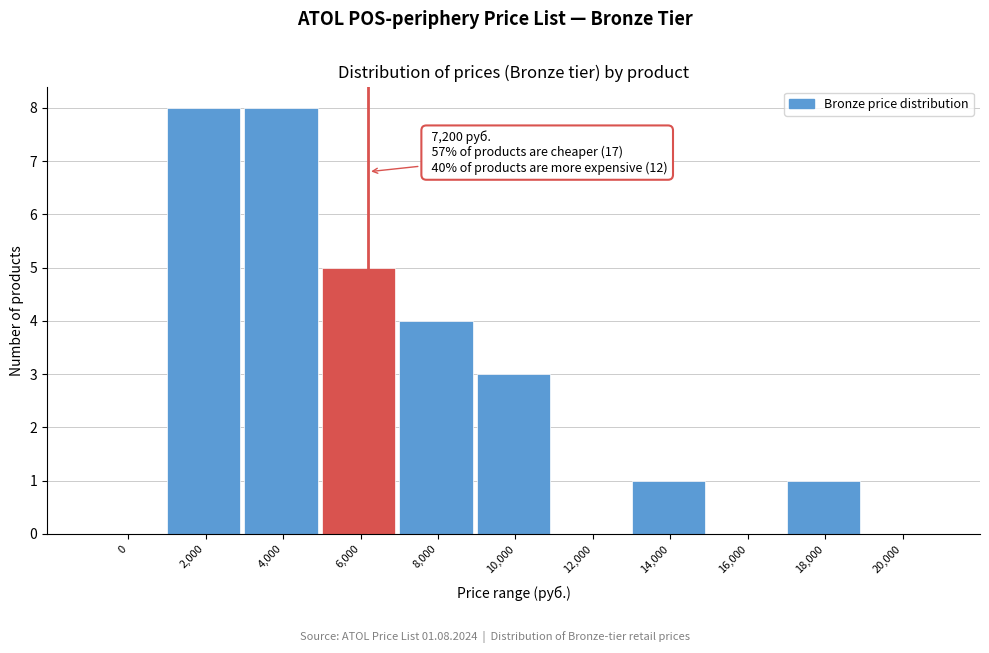

Reading left to right, extract all data points from this chart.

0=0	2,000=8	4,000=8	6,000=5	8,000=4	10,000=3	12,000=0	14,000=1	16,000=0	18,000=1	20,000=0